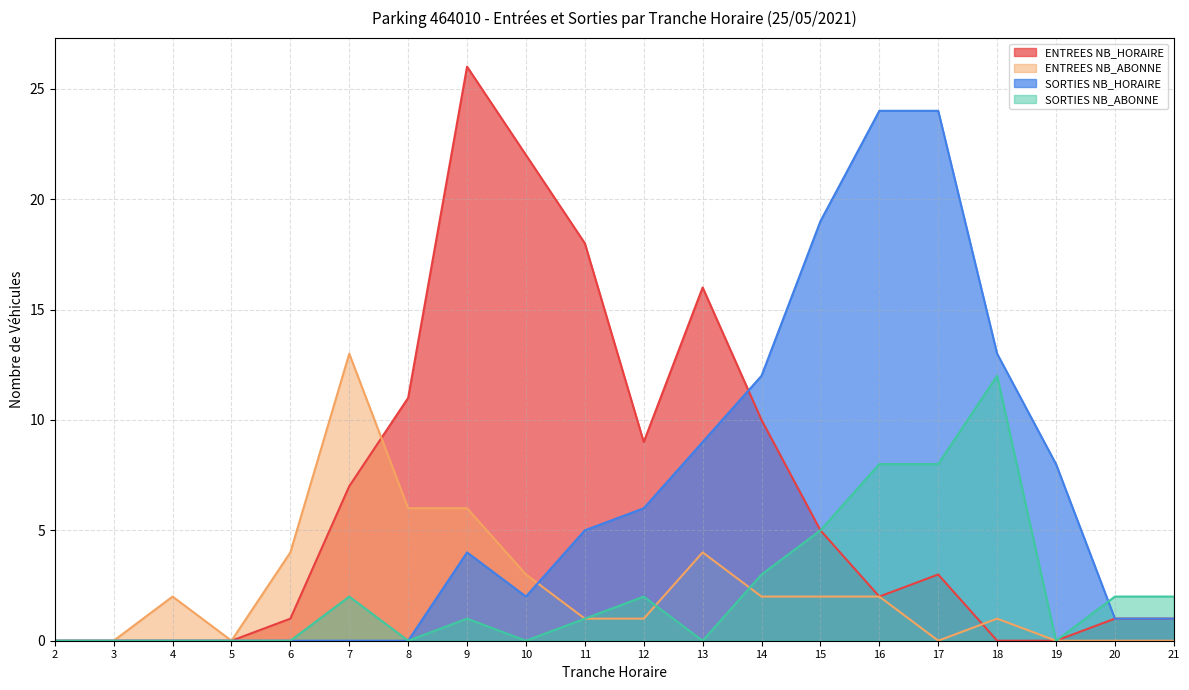

Which series changed the most between 6 and 10?

ENTREES NB_HORAIRE